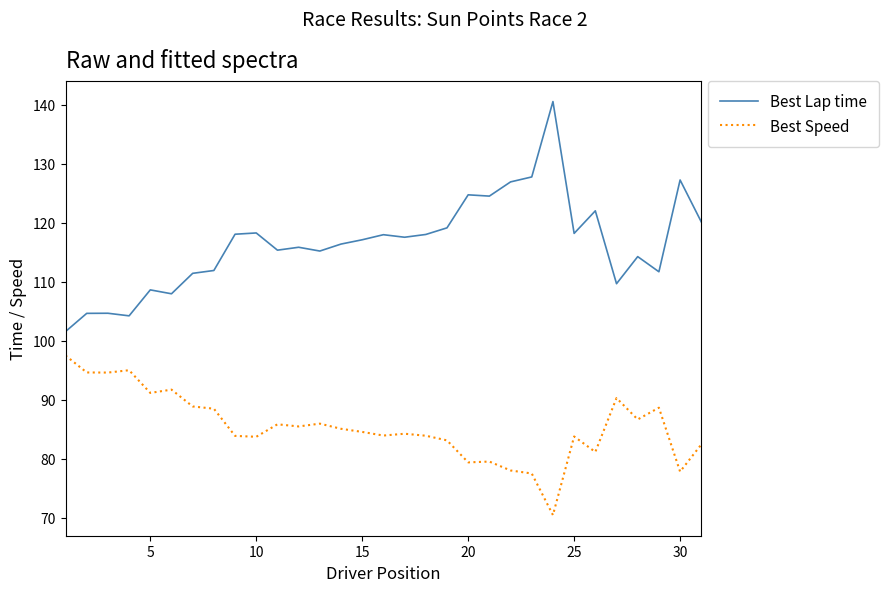

What is the difference between the maximum and minimum values in the Best Speed series?

27.0